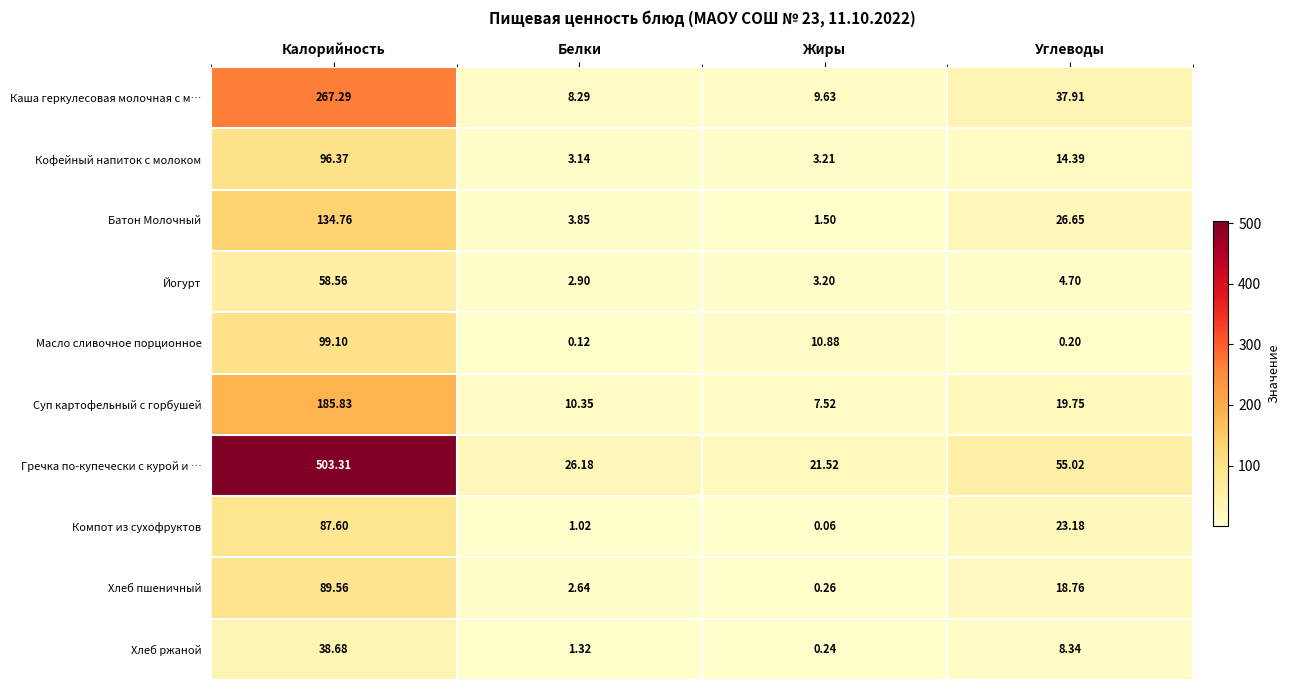

What is the difference between the highest and lowest values at Жиры?

21.5